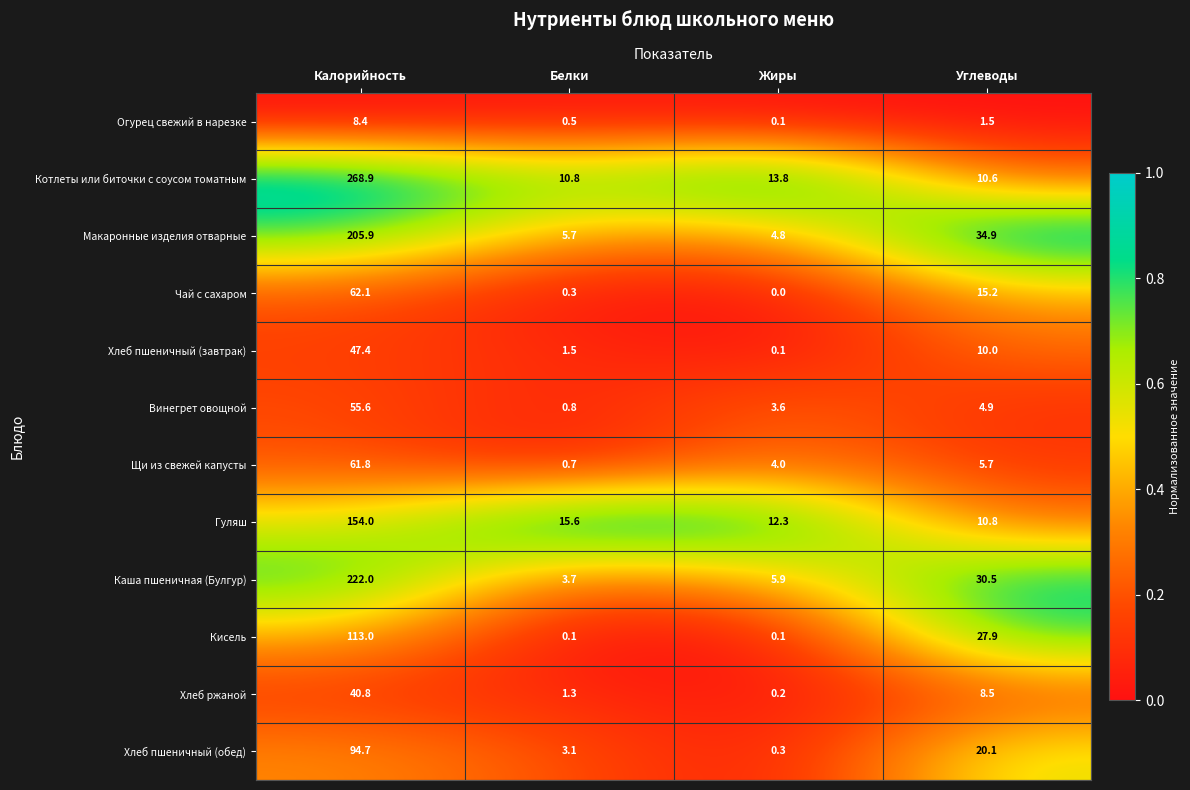

At which label does Кисель reach its peak?

Калорийность